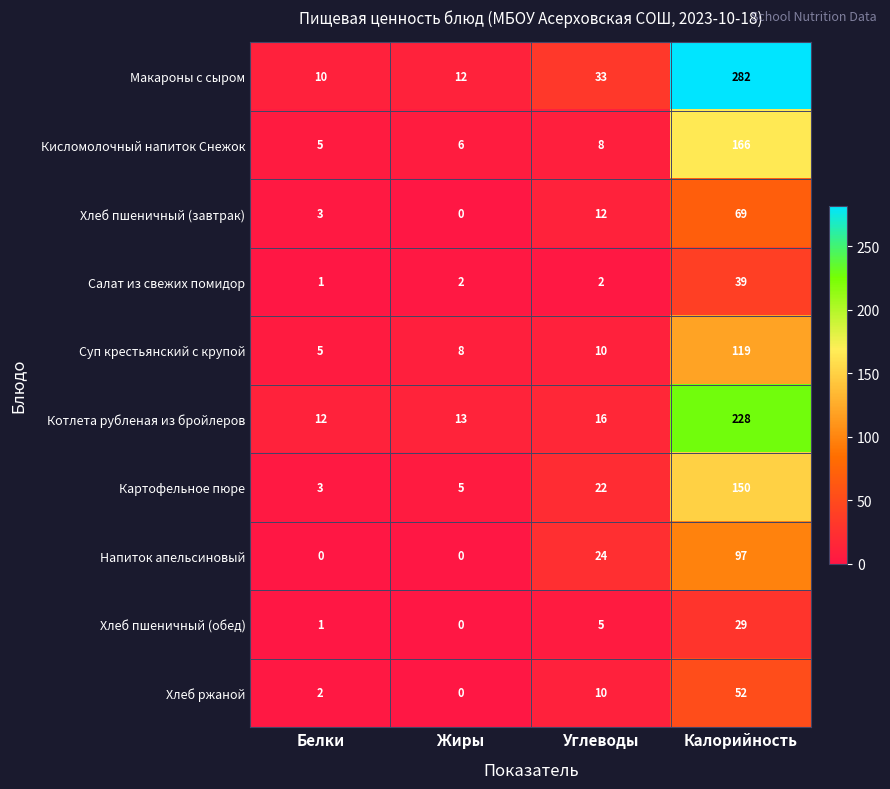

Count the number of categories in the chart.

4